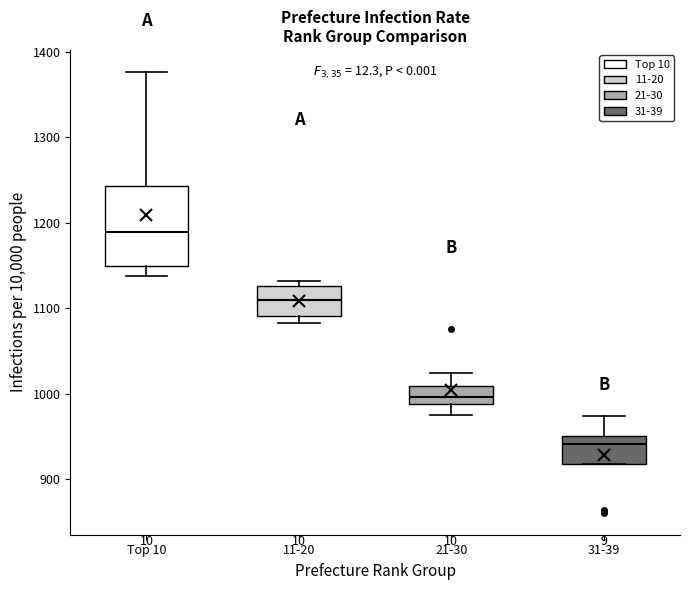

Which box's median line is the lowest?

31-39